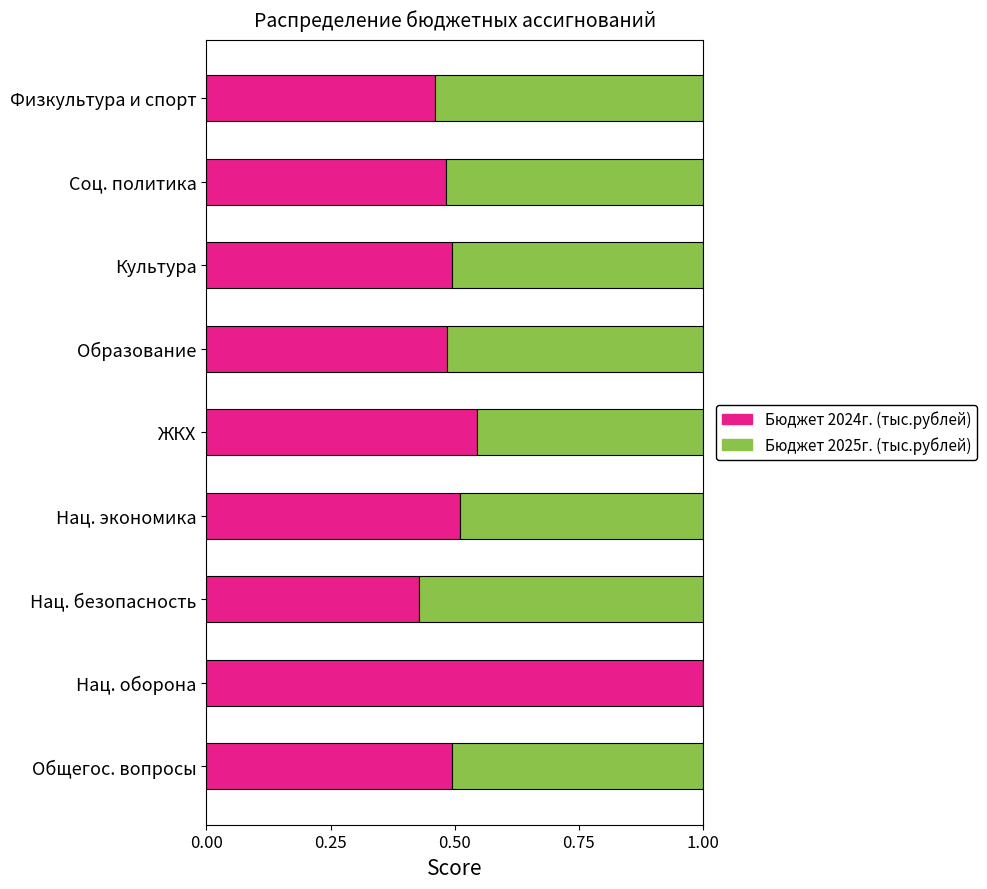

What is the total value across all series at Нац. экономика?

1.0